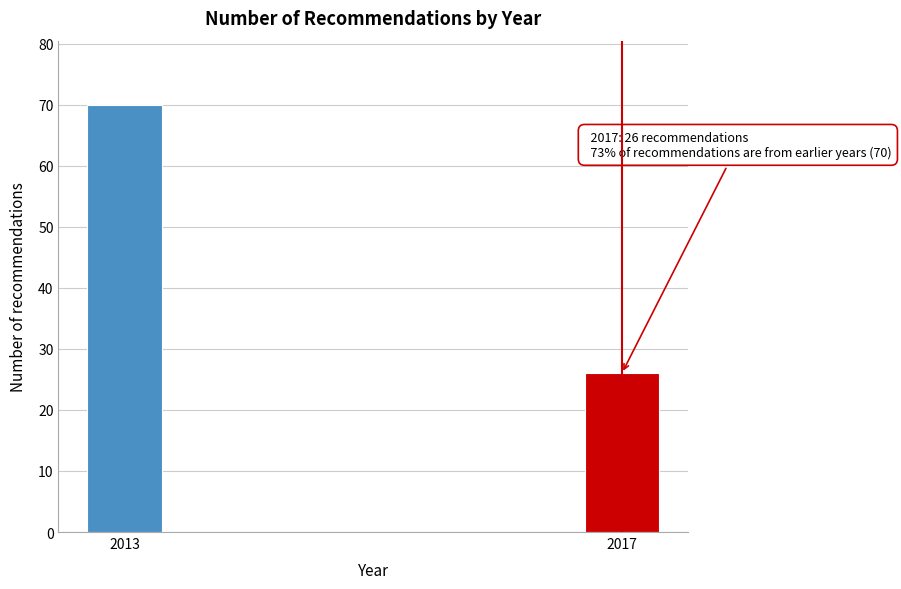

Reading left to right, what are all the values shown in this chart?

2013=70	2017=26